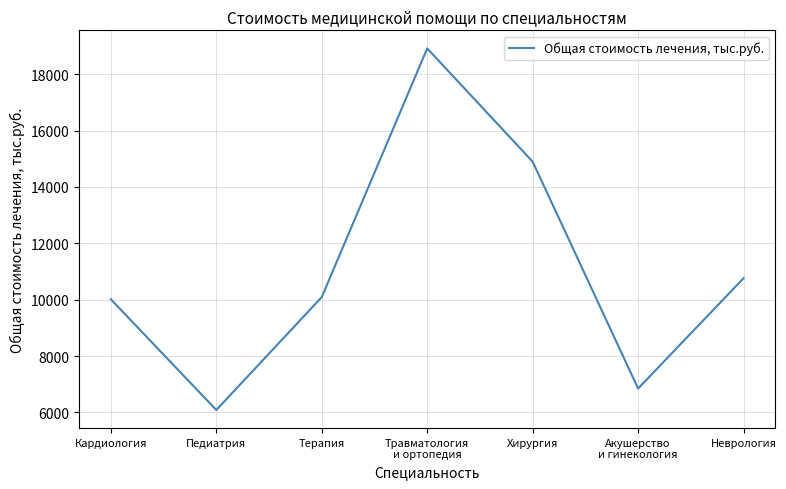

True or false: there are more than 0 points higher than both neighbors.

True